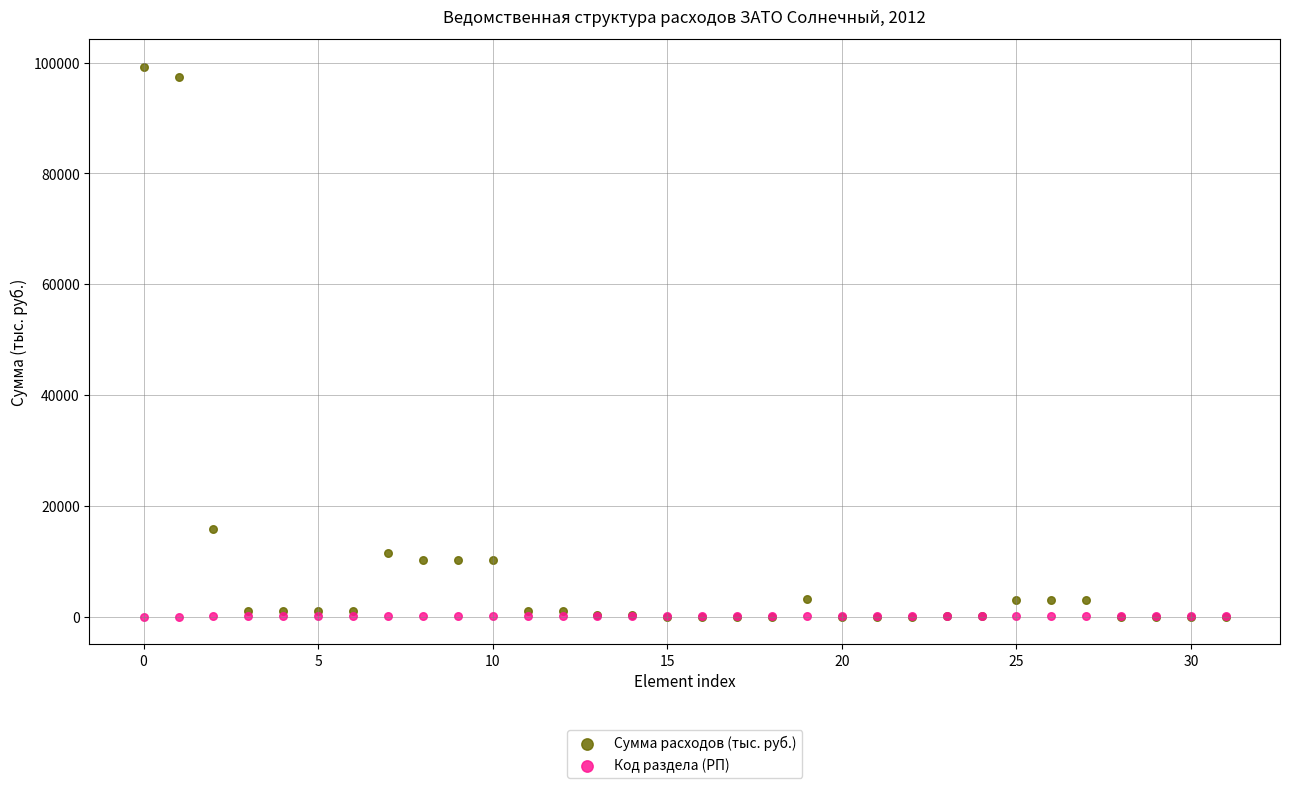

In the Сумма расходов (тыс. руб.) series, what Y value is closest to 49669?

15811.2